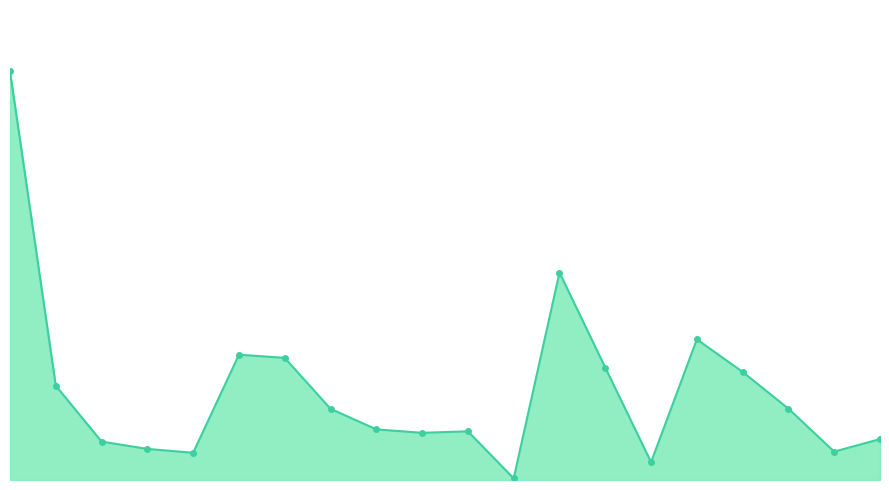

What is the smallest value displayed?

65